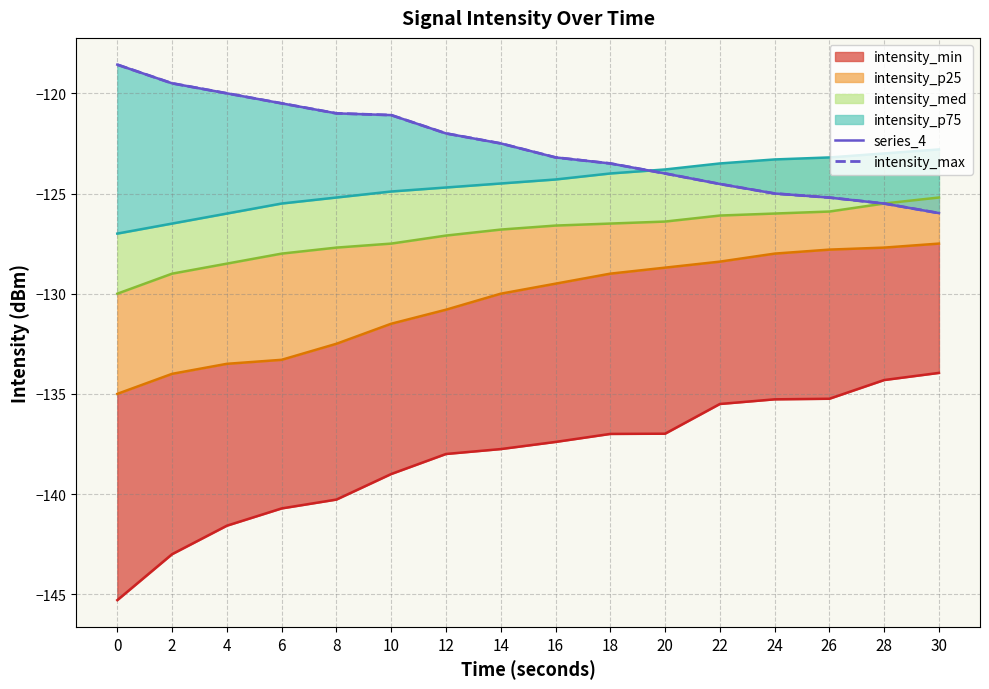

Count the number of categories in the chart.

16